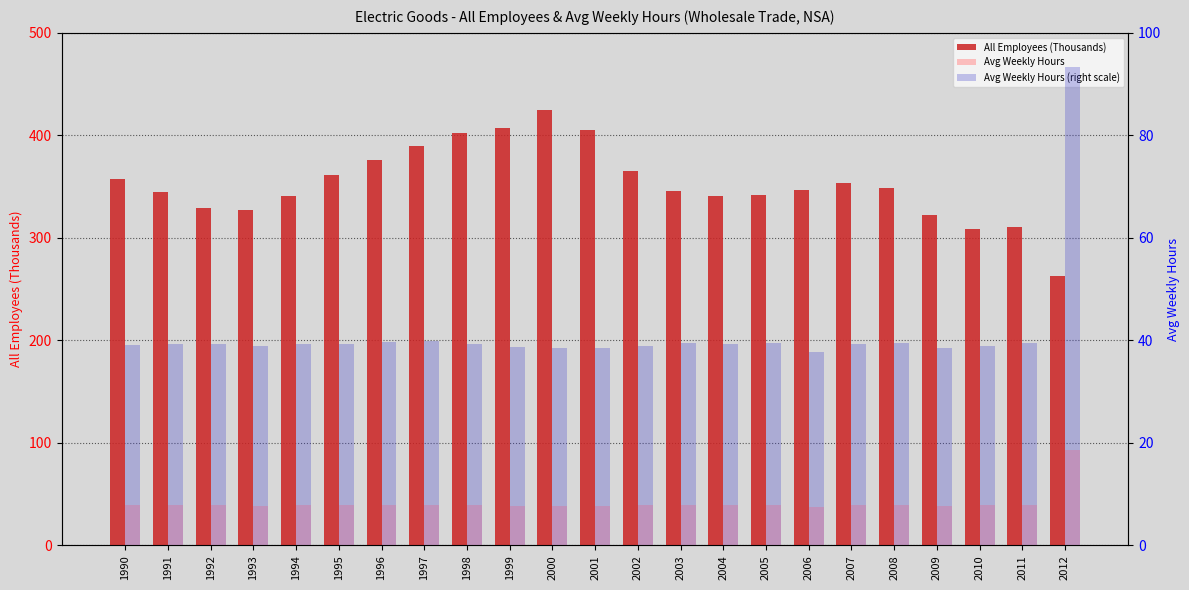

Reading left to right, list all the values displayed in this chart.

All Employees (Thousands): 1990=357.0	1991=344.7	1992=328.9	1993=327.5	1994=340.5	1995=361.4	1996=375.6	1997=390.0	1998=402.1	1999=406.9	2000=424.5	2001=405.2	2002=365.5	2003=346.2	2004=340.8	2005=342.2	2006=346.4	2007=353.6	2008=348.7	2009=322.2	2010=308.7	2011=310.5	2012=262.9
Avg Weekly Hours: 1990=39.1	1991=39.3	1992=39.2	1993=38.9	1994=39.3	1995=39.3	1996=39.8	1997=39.8	1998=39.4	1999=38.8	2000=38.6	2001=38.6	2002=39.0	2003=39.5	2004=39.2	2005=39.6	2006=37.7	2007=39.2	2008=39.5	2009=38.6	2010=39.0	2011=39.5	2012=93.4
Avg Weekly Hours (right scale): 1990=39.1	1991=39.3	1992=39.2	1993=38.9	1994=39.3	1995=39.3	1996=39.8	1997=39.8	1998=39.4	1999=38.8	2000=38.6	2001=38.6	2002=39.0	2003=39.5	2004=39.2	2005=39.6	2006=37.7	2007=39.2	2008=39.5	2009=38.6	2010=39.0	2011=39.5	2012=93.4